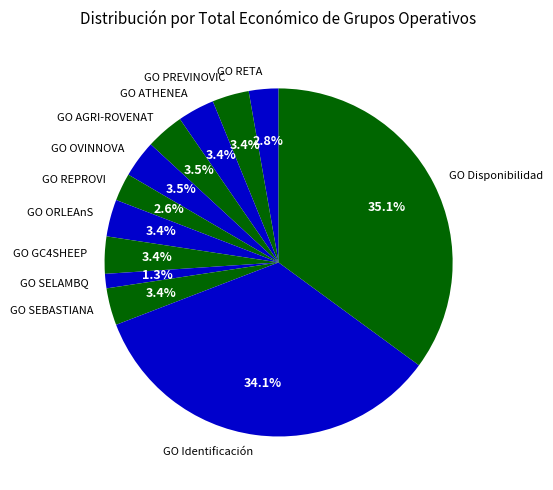

What percentage is the GO REPROVI slice, to the nearest percent?

3%